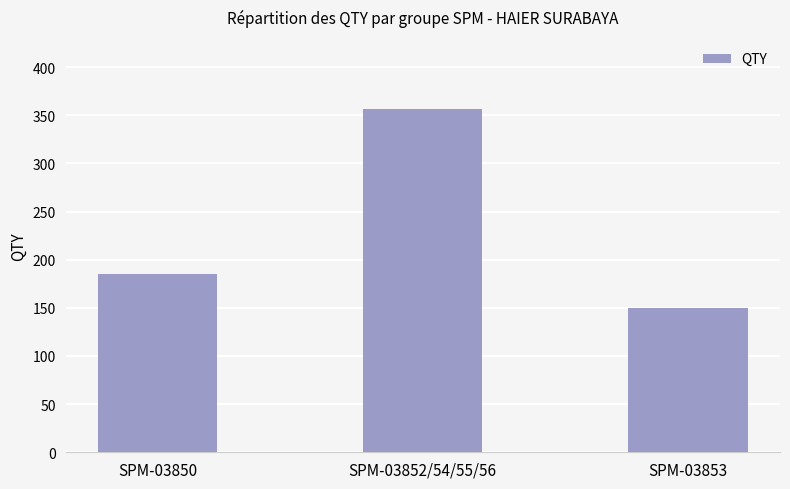

Which category has the lowest value across all series?

SPM-03853